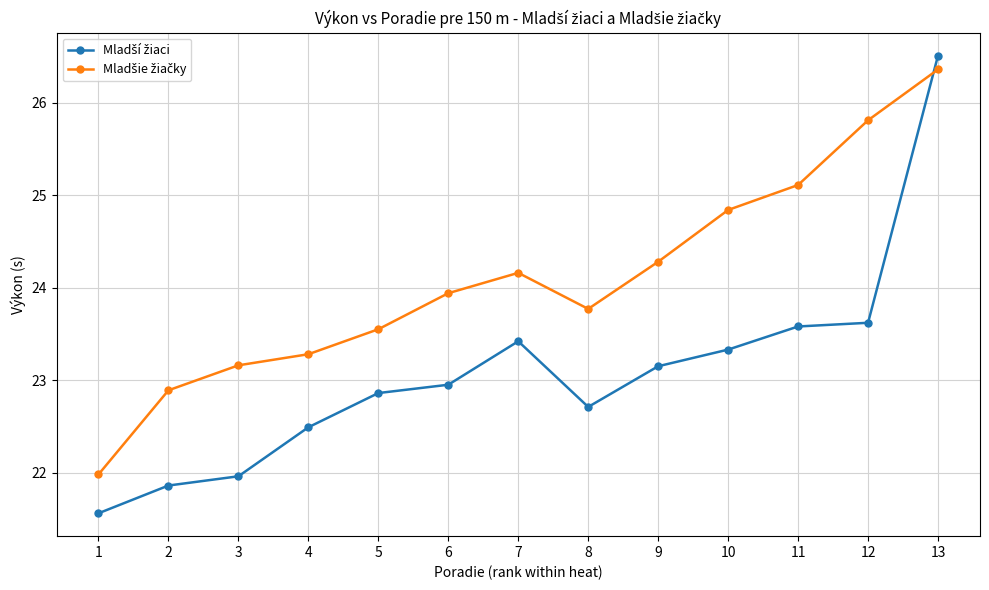

At which category does the chart reach its peak across all series?

13